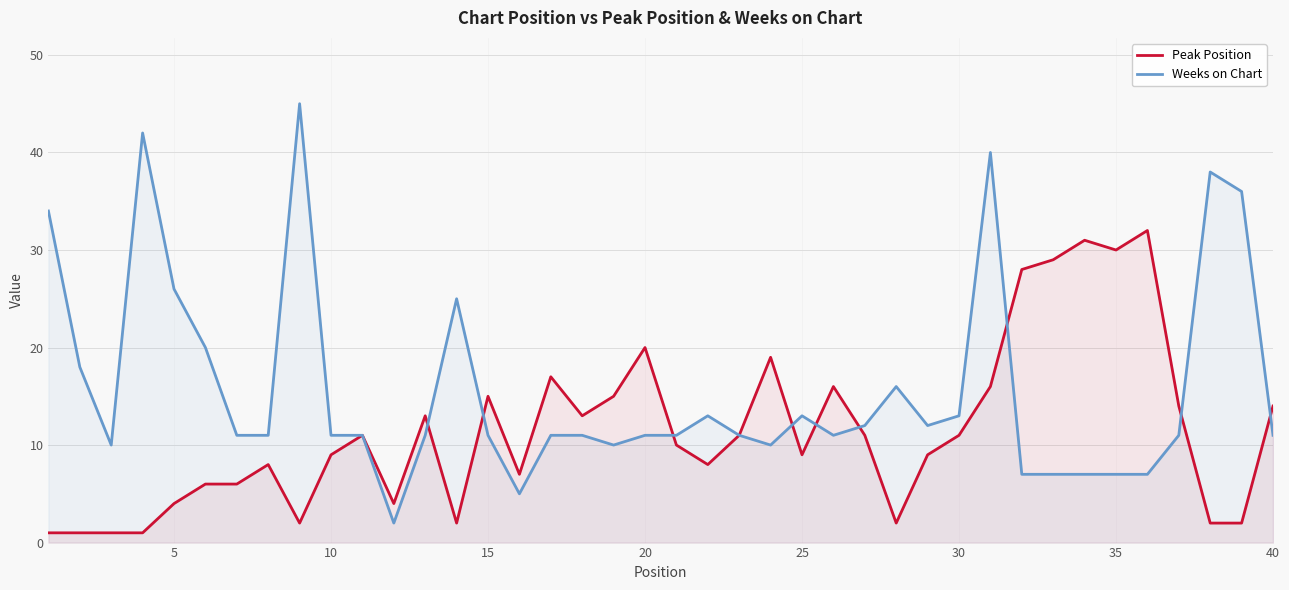

Which series has the largest range (max minus min)?

Weeks on Chart